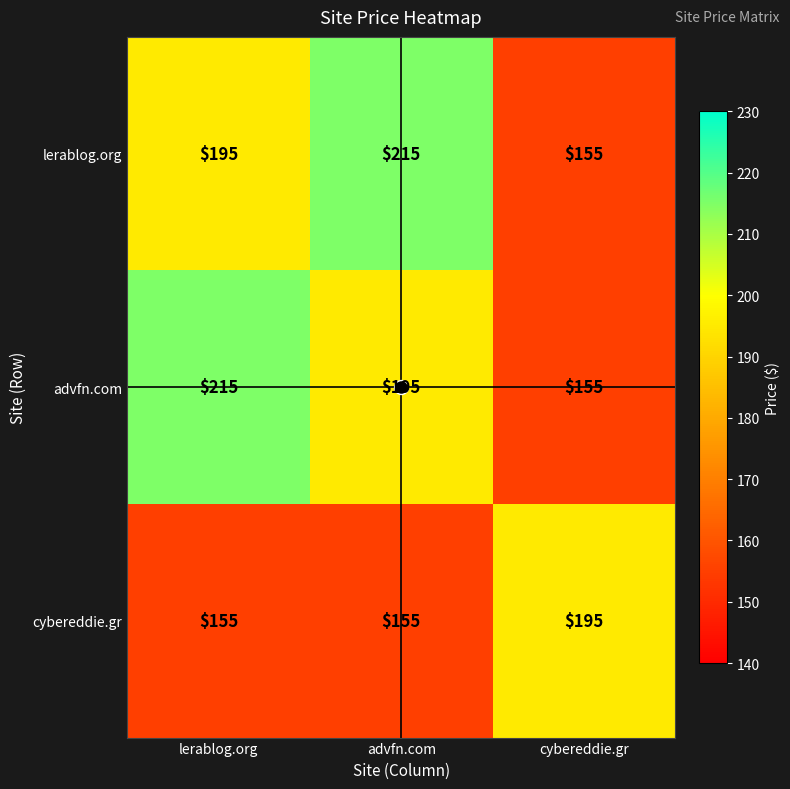

What is the sum of the advfn.com values at lerablog.org and advfn.com?

410